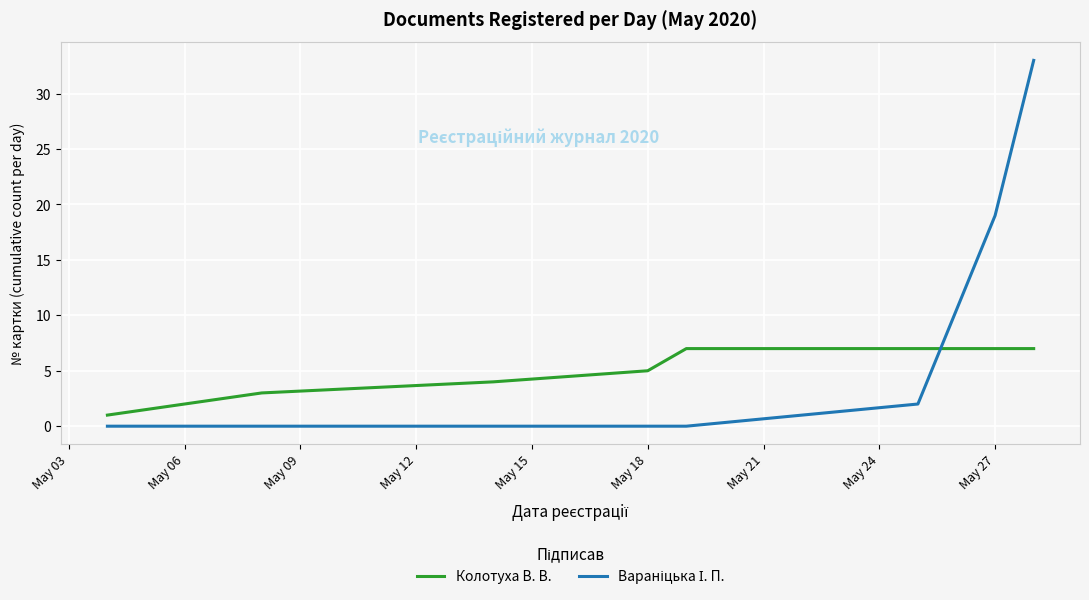

How many categories are shown in the chart?

8